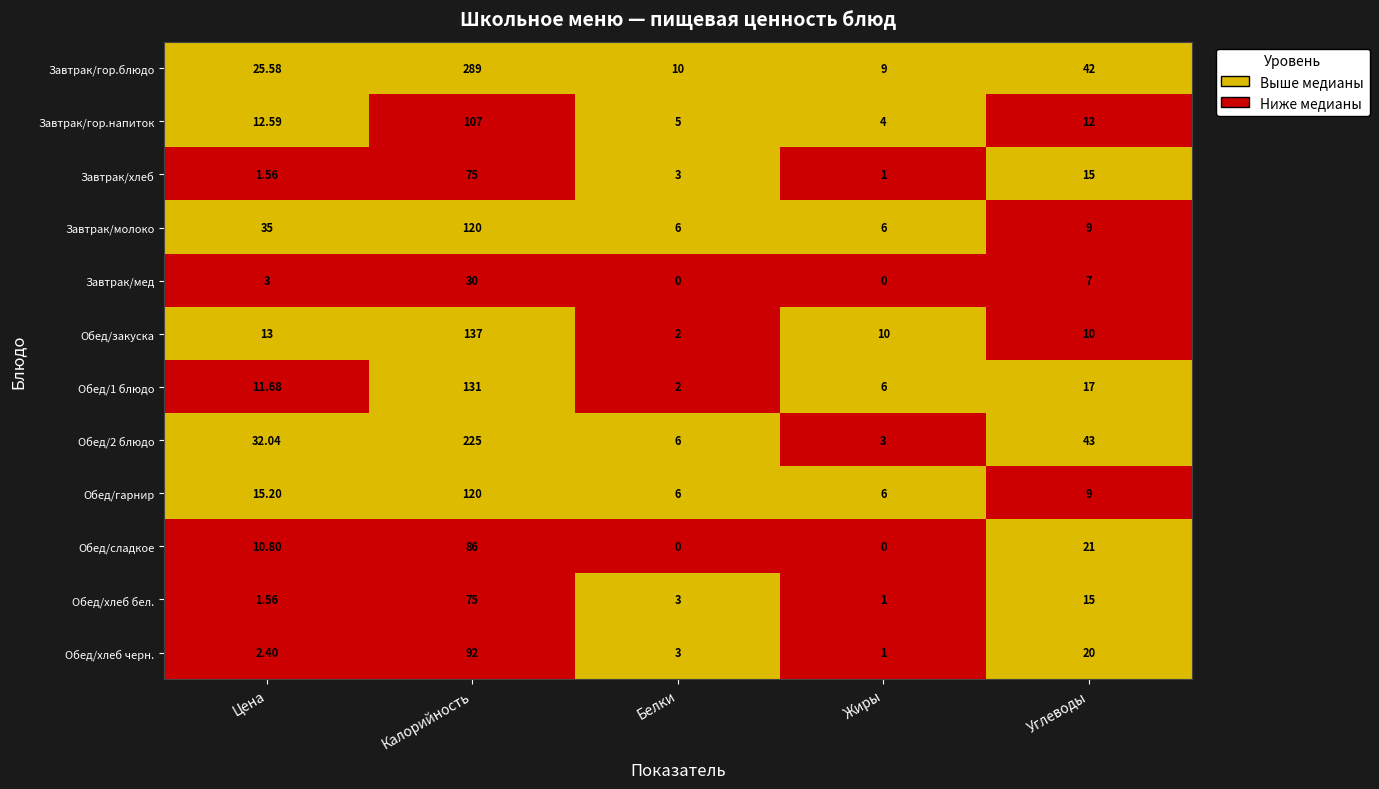

How many series are shown in this chart?

12